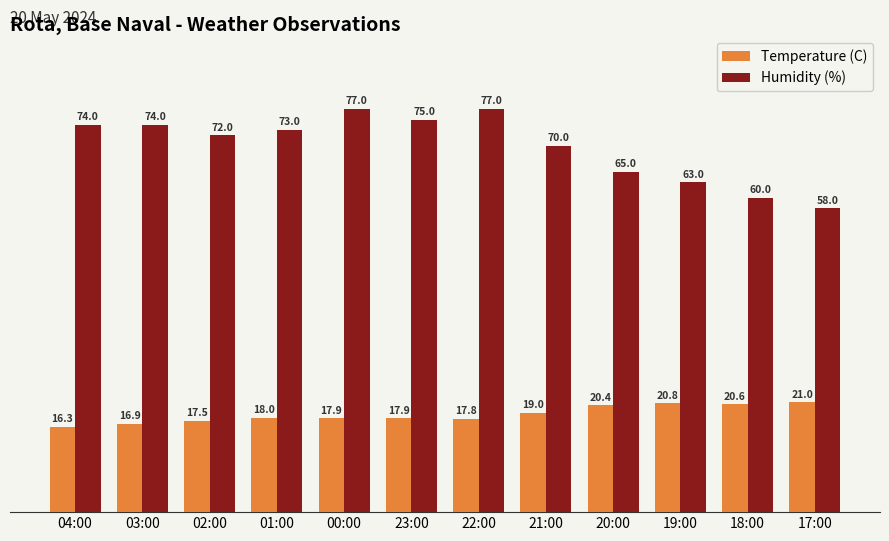

Does the chart contain stacked bars?

No